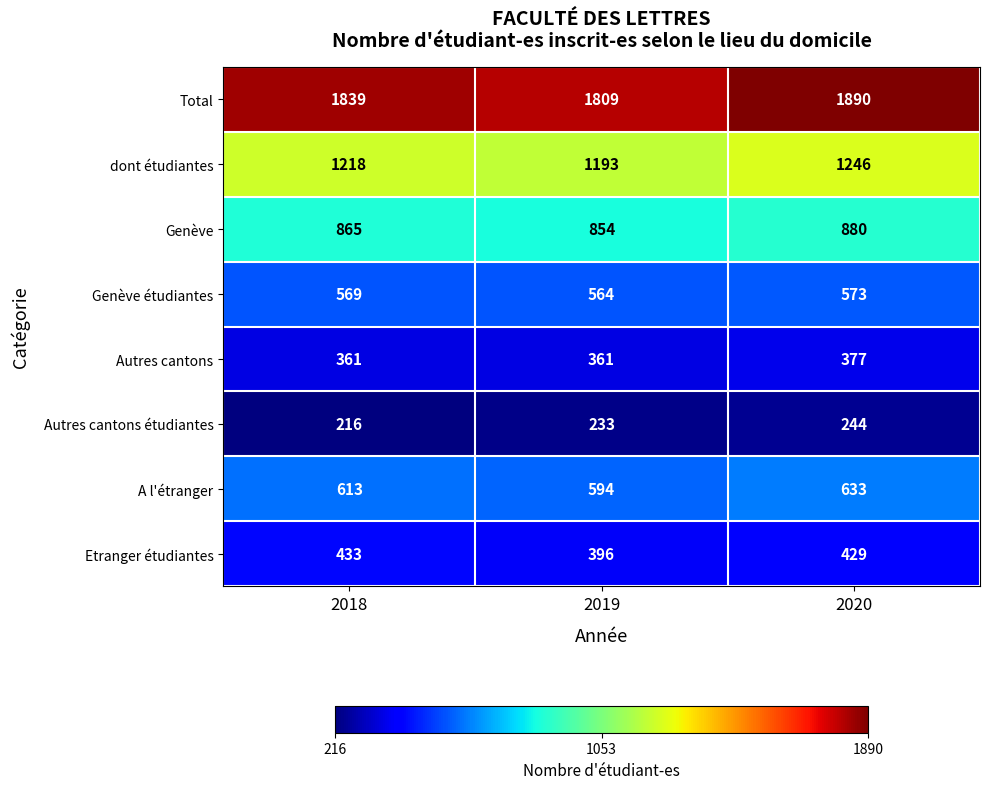

What is the minimum value shown in the chart?

216